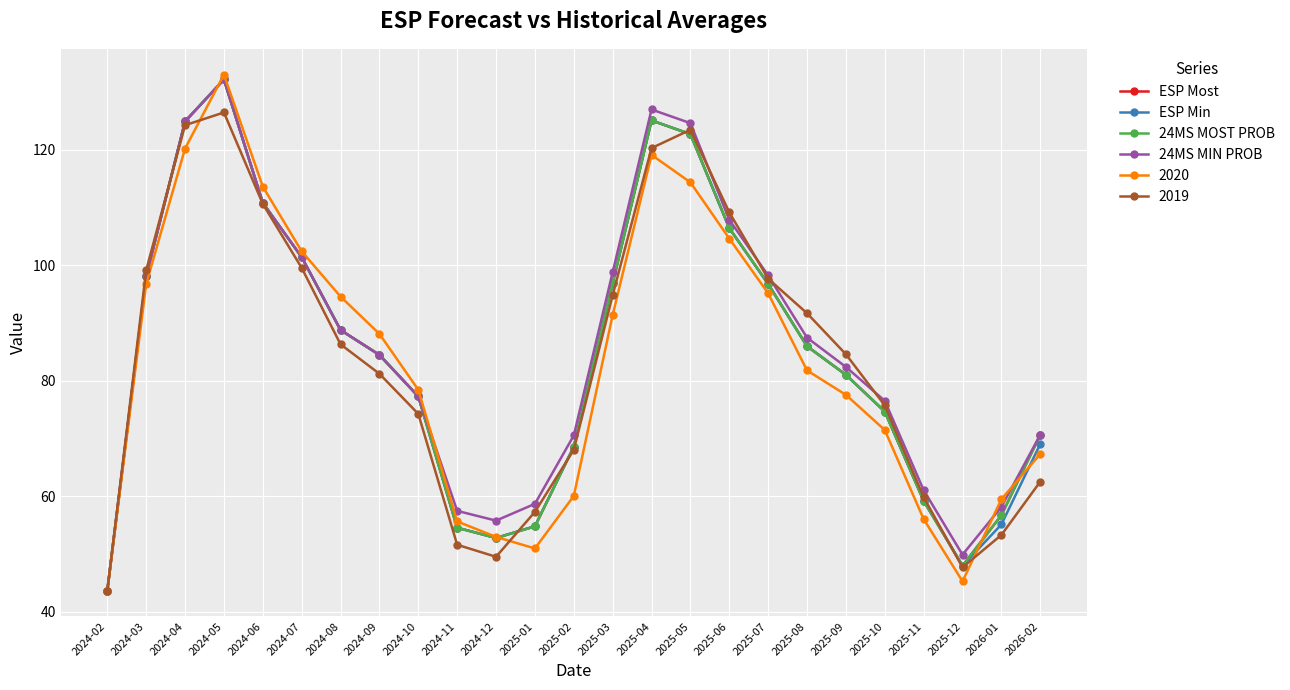

What position from the left is 2024-12?

11